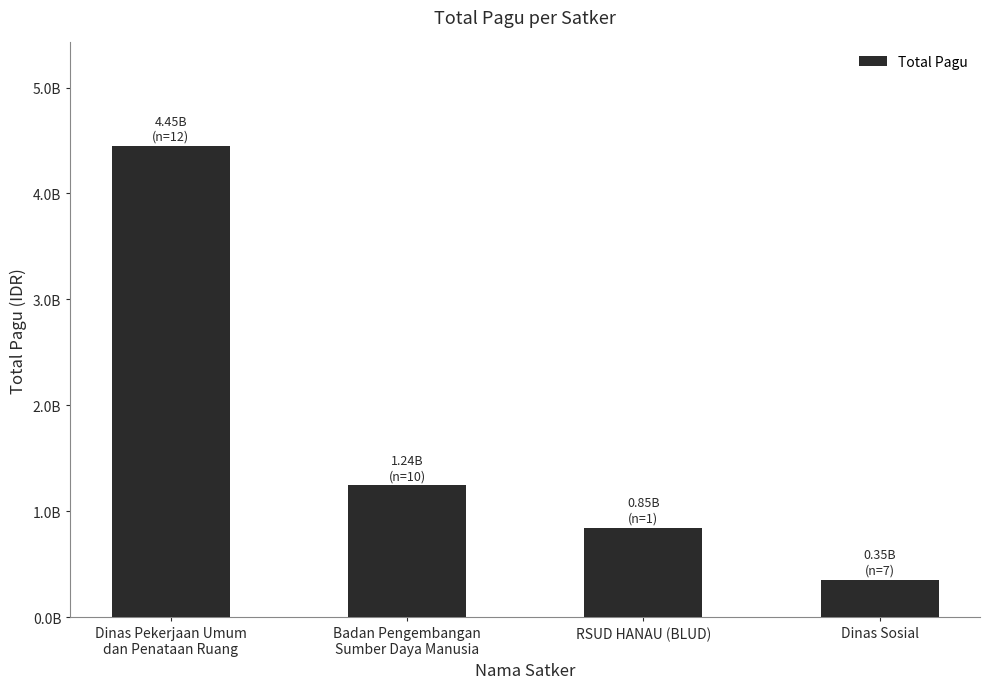

What is the sum of the values at Dinas Sosial and Dinas Pekerjaan Umum
dan Penataan Ruang?

4802020000